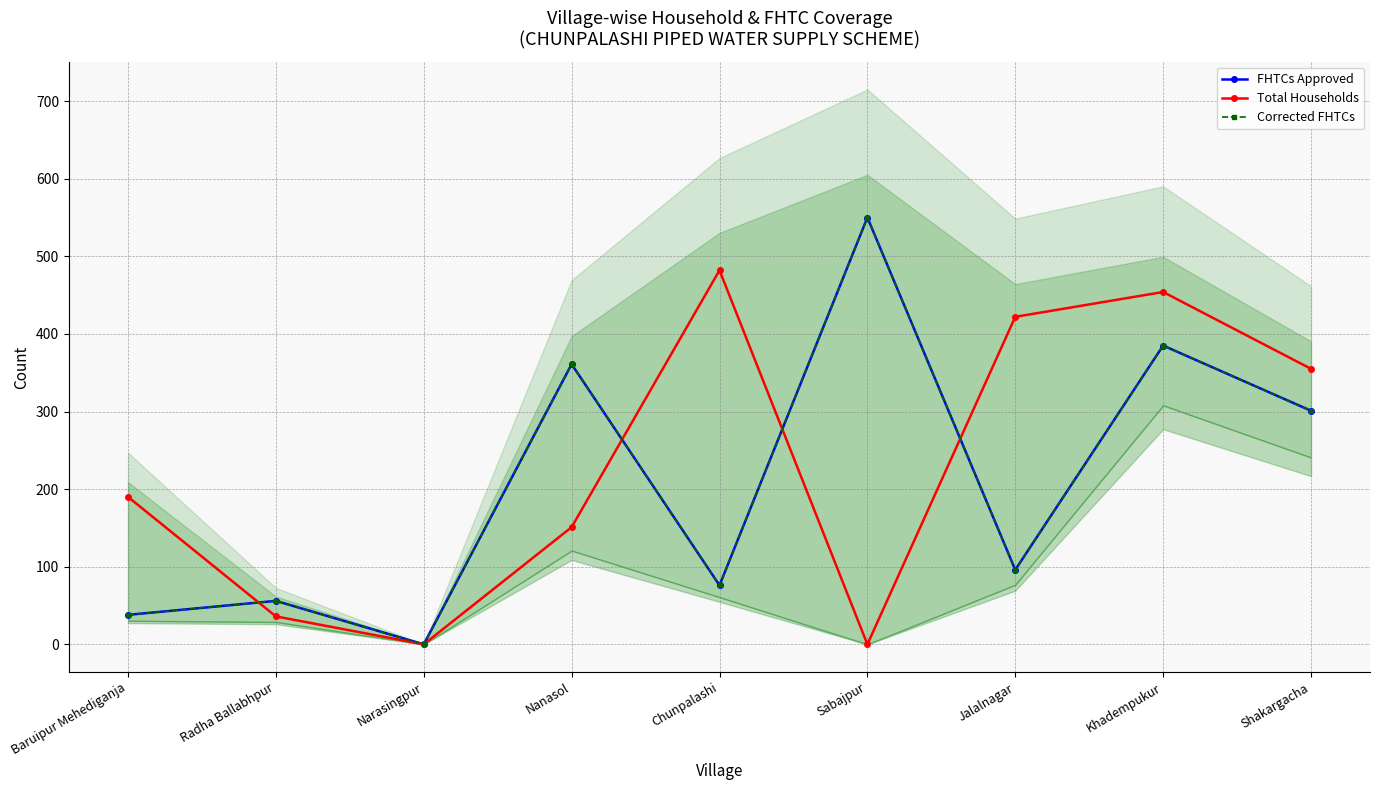

At which label does Corrected FHTCs first exceed 96?

Nanasol